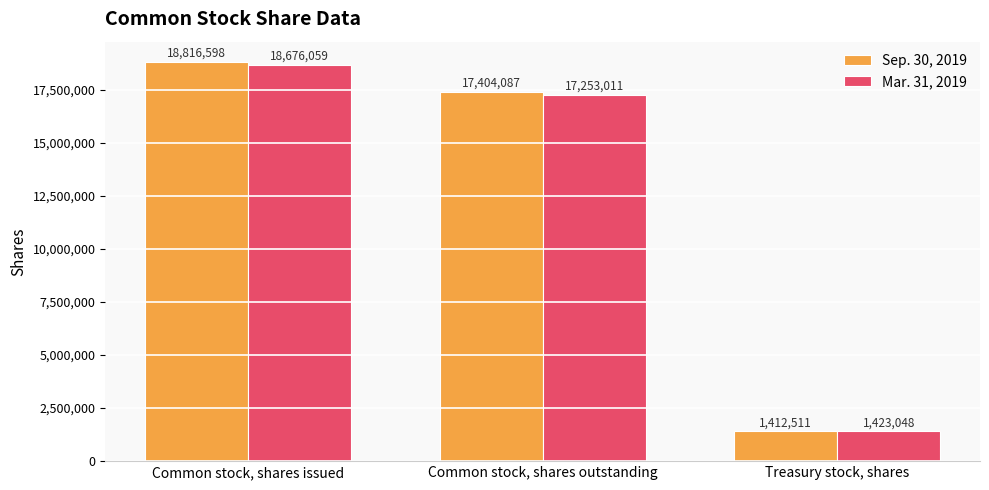

Is it true that Mar. 31, 2019 equals 18676059 at Common stock, shares issued?

True